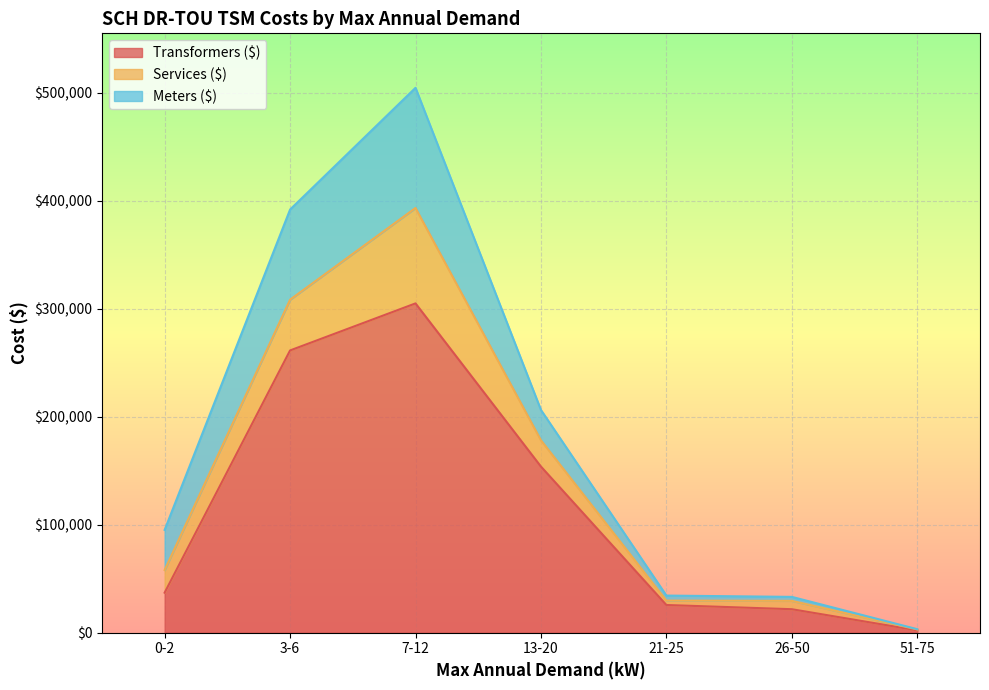

At which label does Transformers ($) reach its peak?

7-12